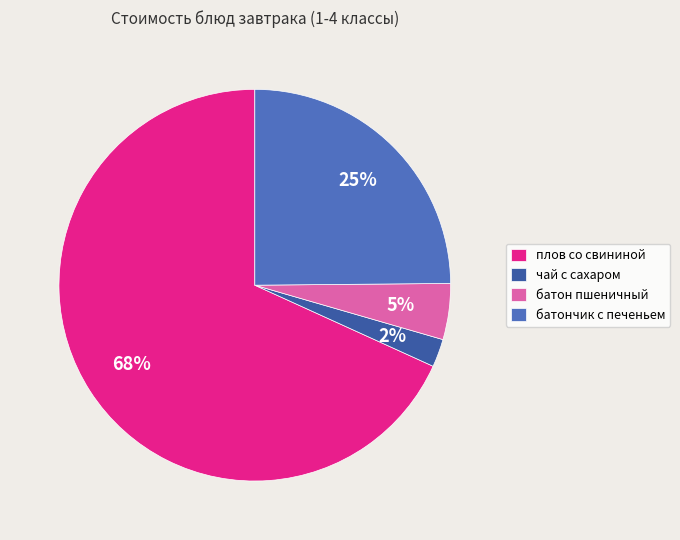

Do батон пшеничный and плов со свининой together represent more than half of the pie?

Yes